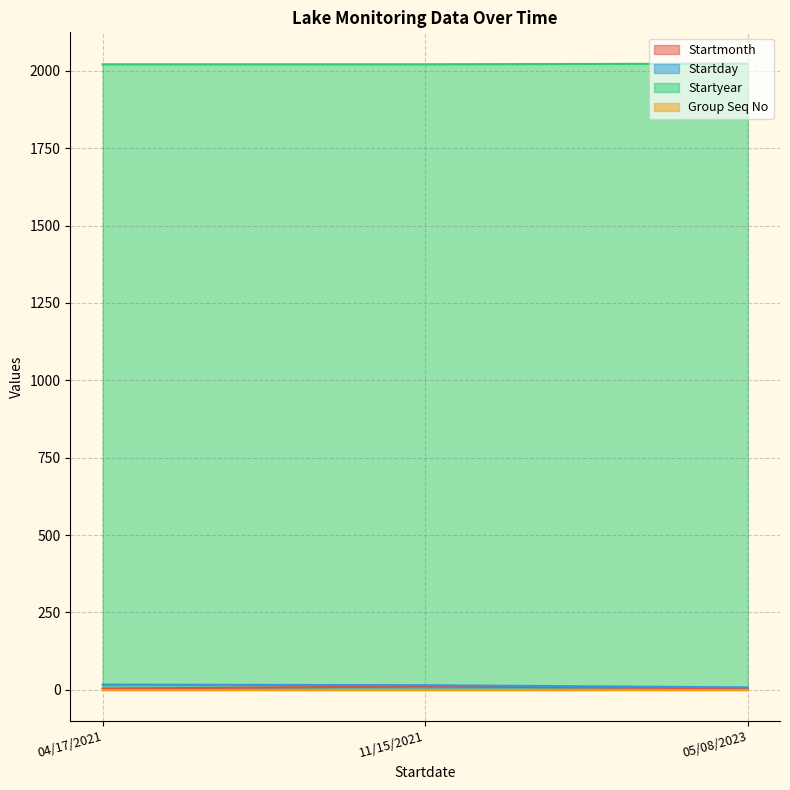

How many categories are shown in the chart?

3